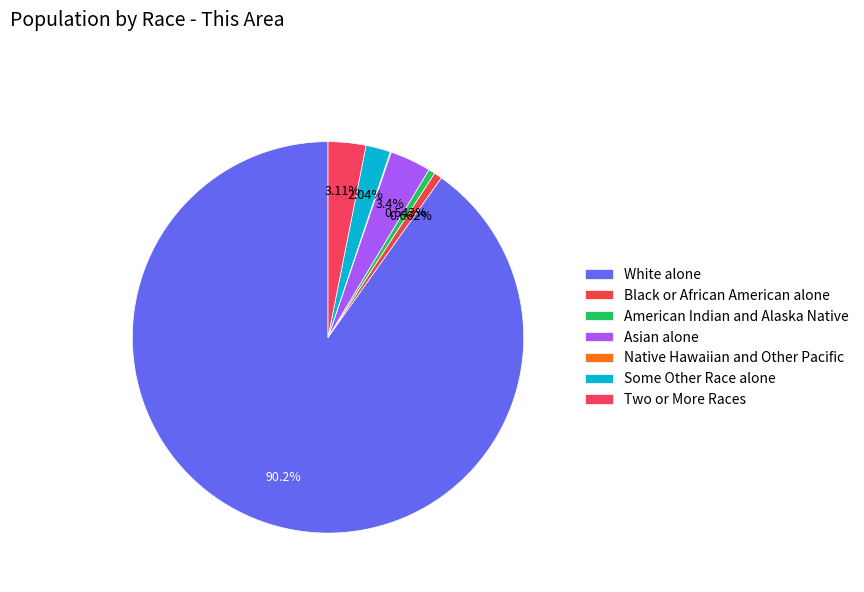

Which slice is the largest?

White alone